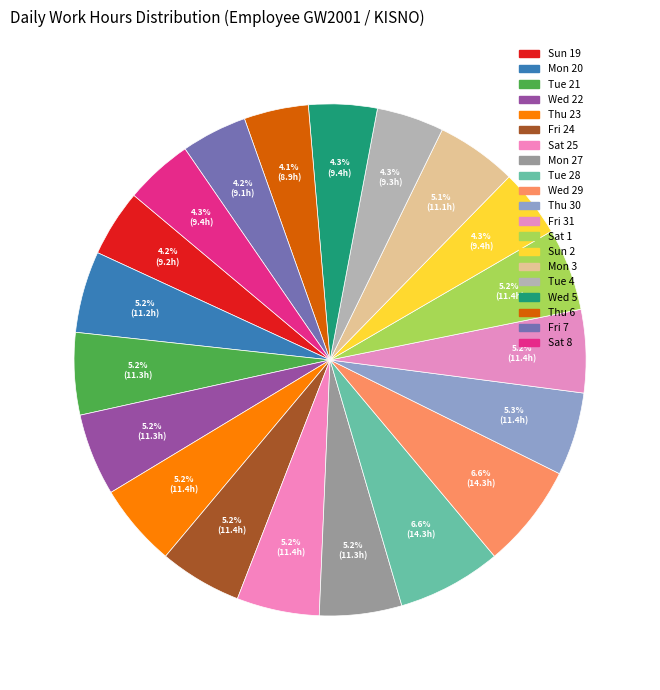

Count the number of slices in the pie.

20